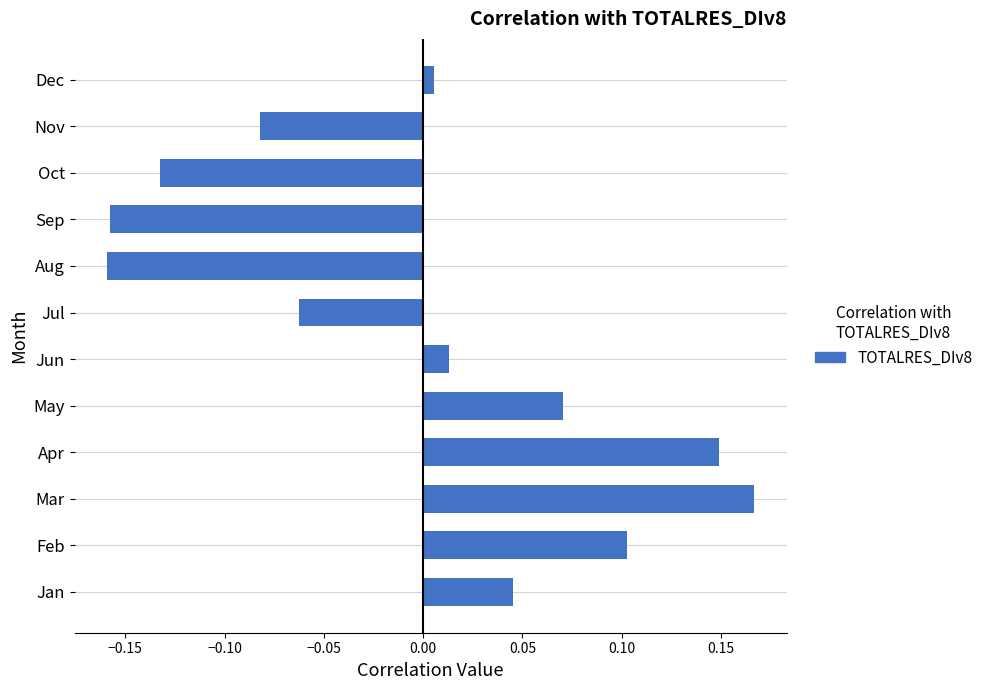

How many distinct data groups are displayed?

1